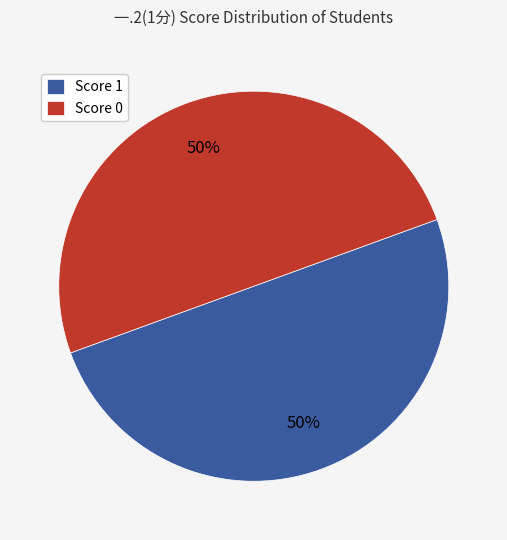

To the nearest percent, what is the average slice percentage?

50%